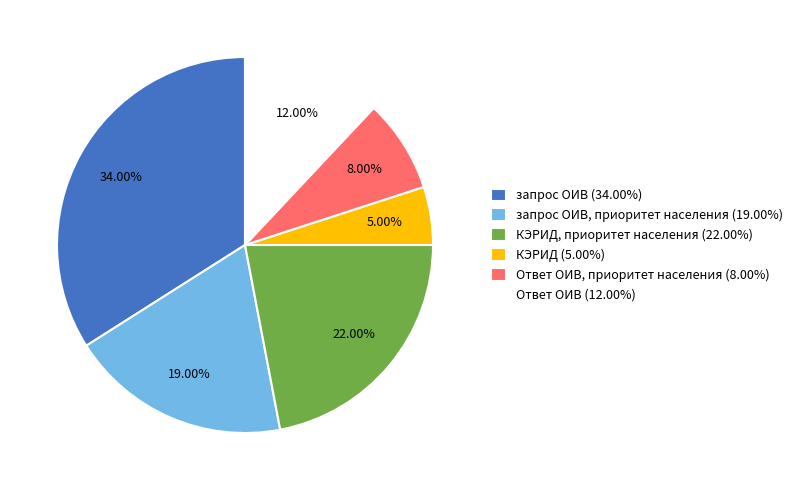

Does КЭРИД, приоритет населения (22.00%) represent more than half of the total?

No